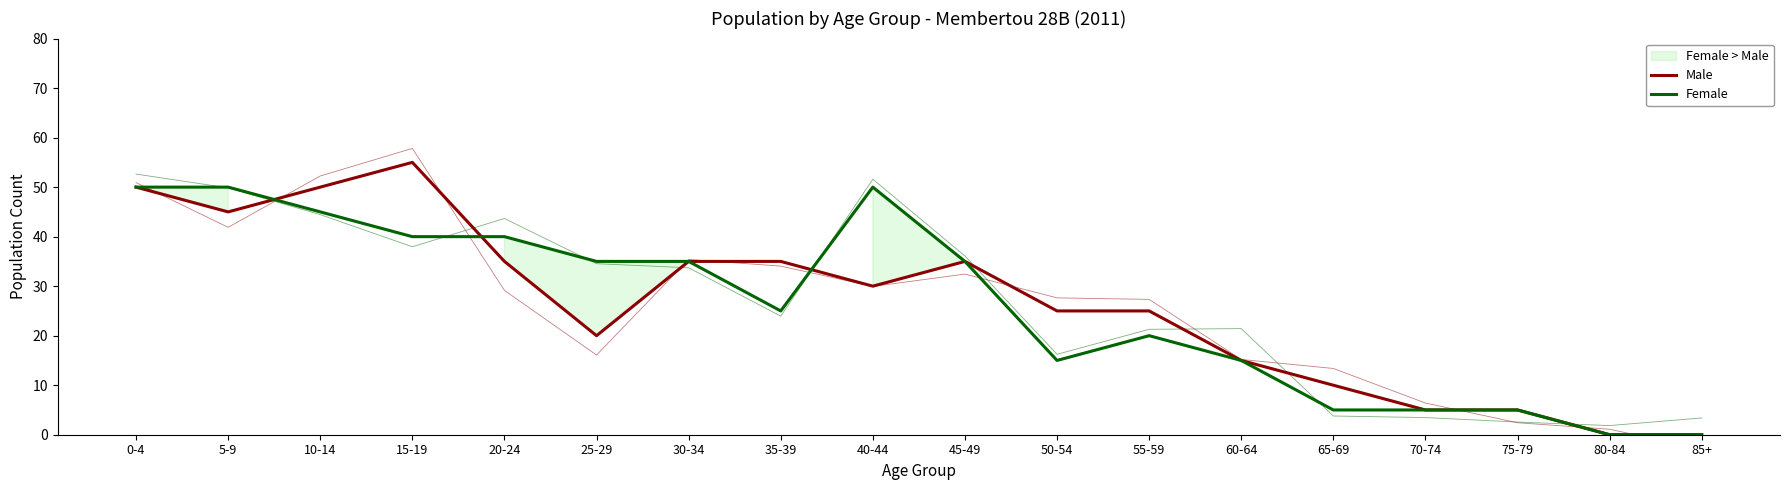

What is the approximate value of Male at 35-39?

35